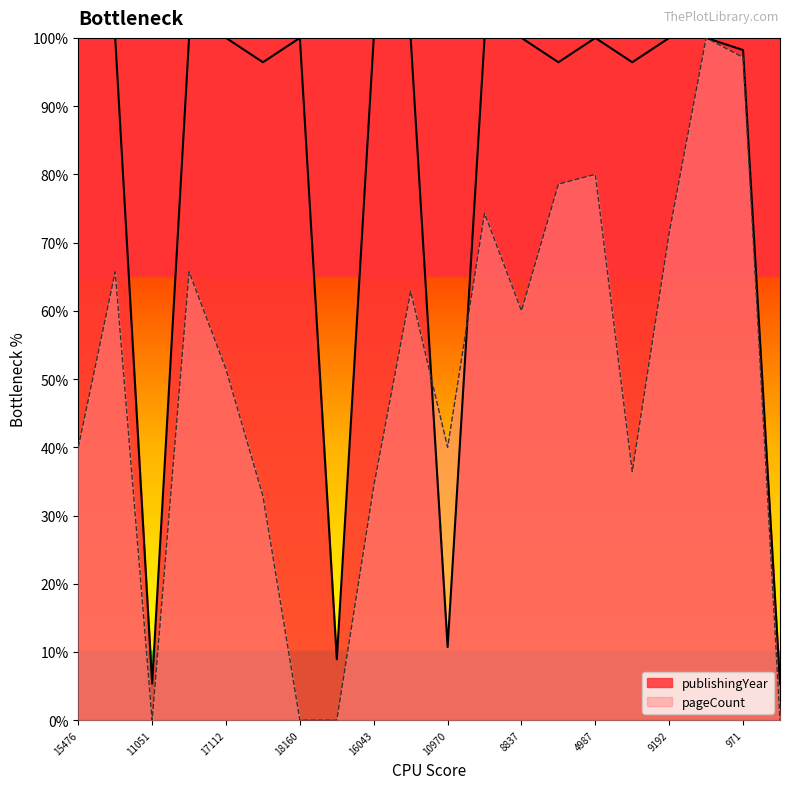

List the labels in order of publishingYear value, smallest first.

11051, 11052, 9994, 10970, 16044, 12235, 13592, 971, 15476, 16099, 991, 17112, 18160, 16043, 13648, 10728, 8837, 4987, 9192, 6123